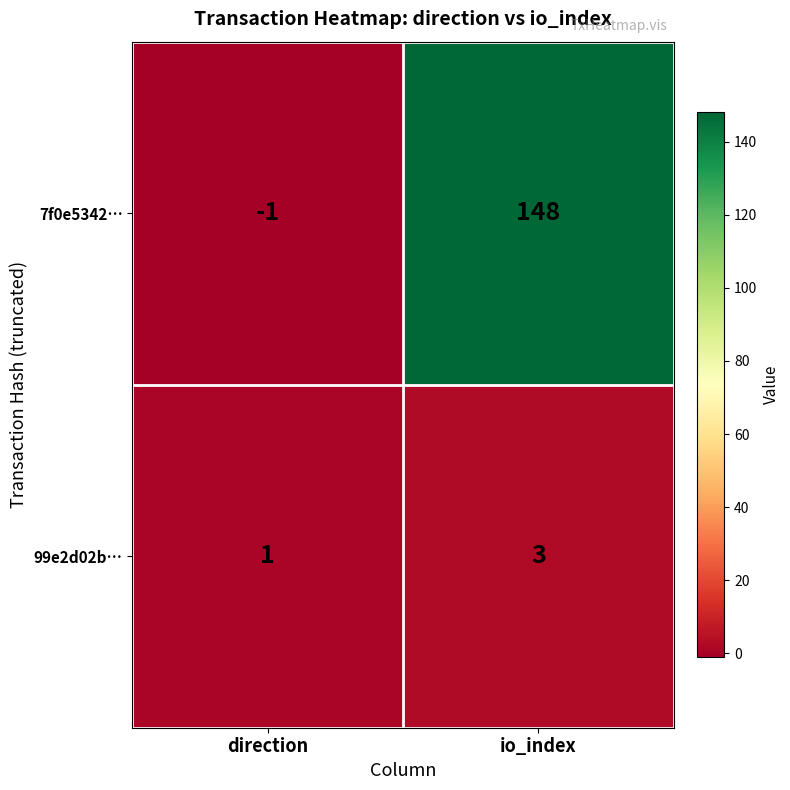

List the series in order of their peak value, highest first.

7f0e5342…, 99e2d02b…